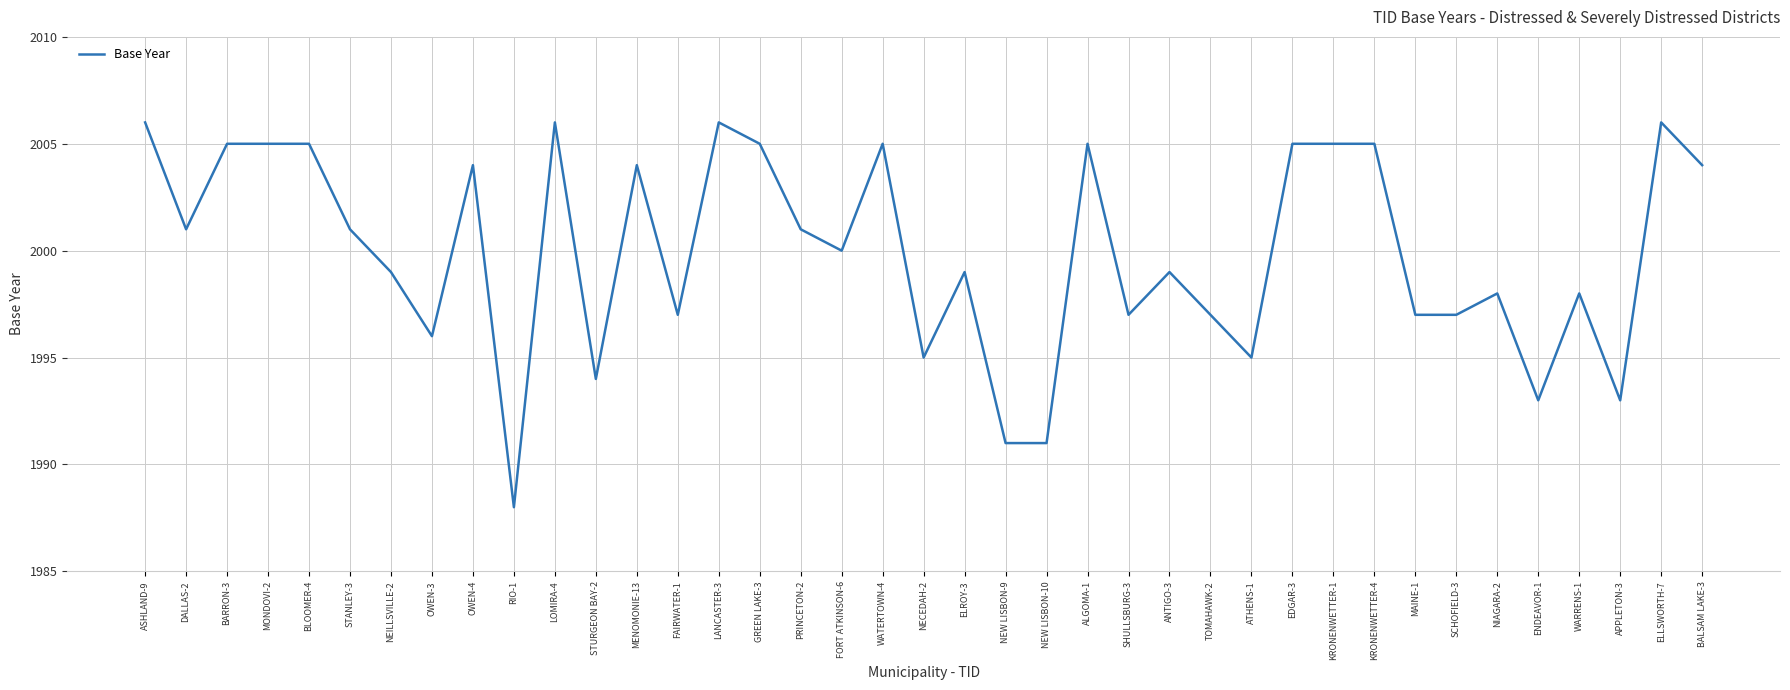

What is the difference between the second highest and minimum values?

18